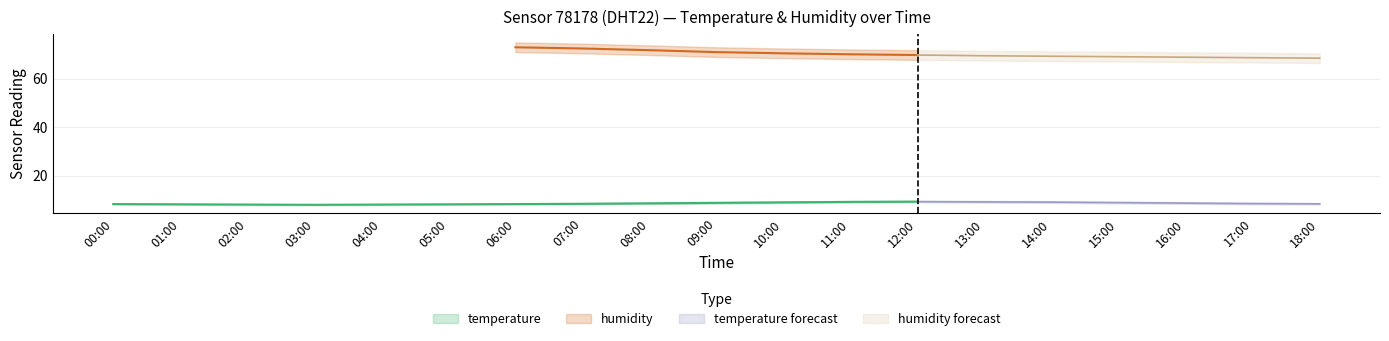

Read the temperature value at 00:00.

8.2